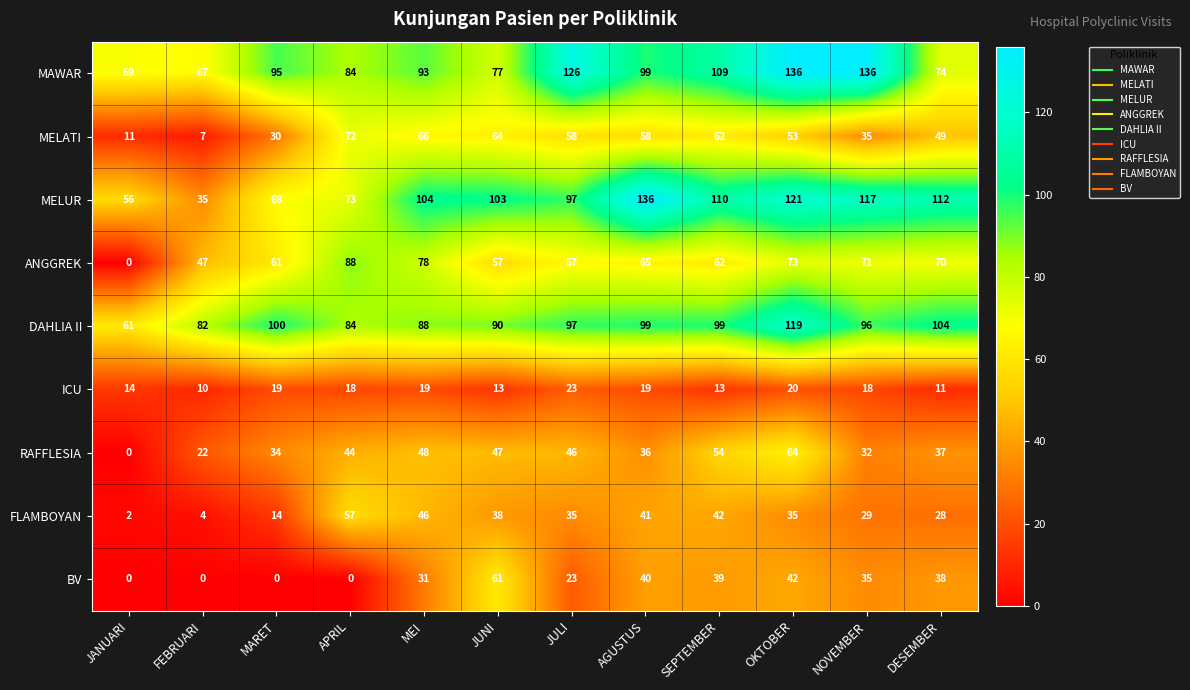

What is the approximate value of FLAMBOYAN at AGUSTUS, to the nearest 5?

40